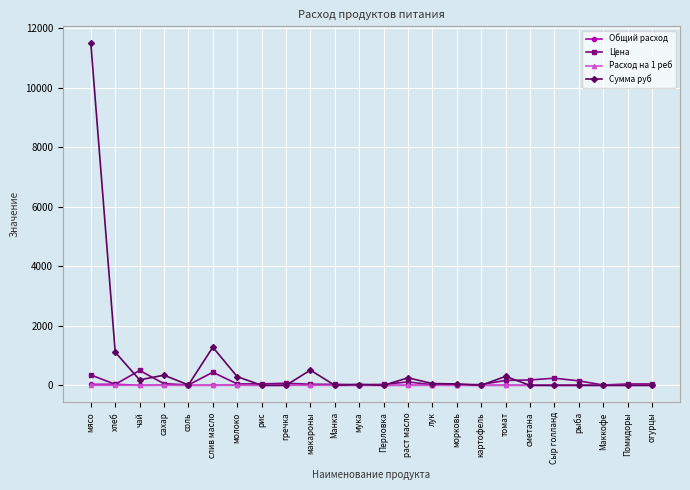

Between which two adjacent categories do Цена and Общий расход first intersect?

мясо and хлеб